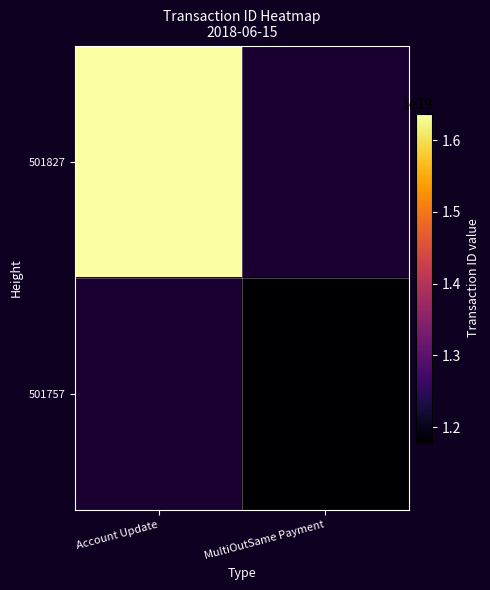

What value does the 501757 series have at MultiOutSame Payment?

11789483884063584256.0